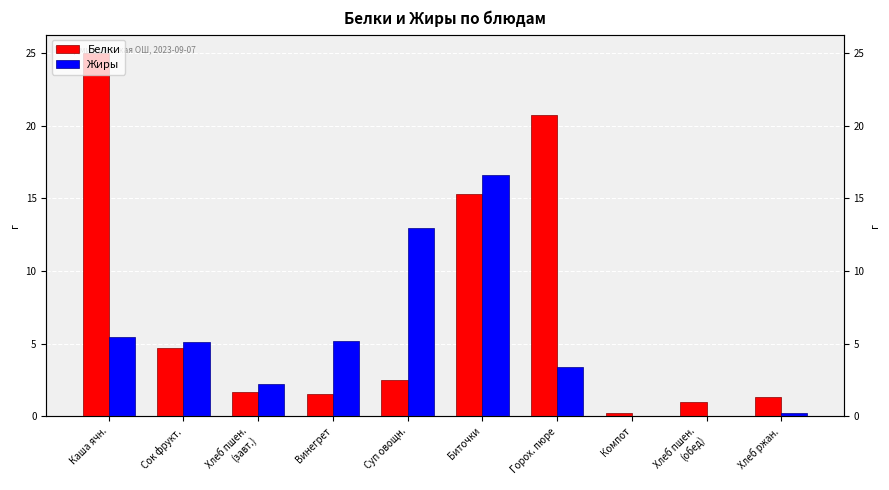

Where is Белки nearest to the value 12?

Биточки